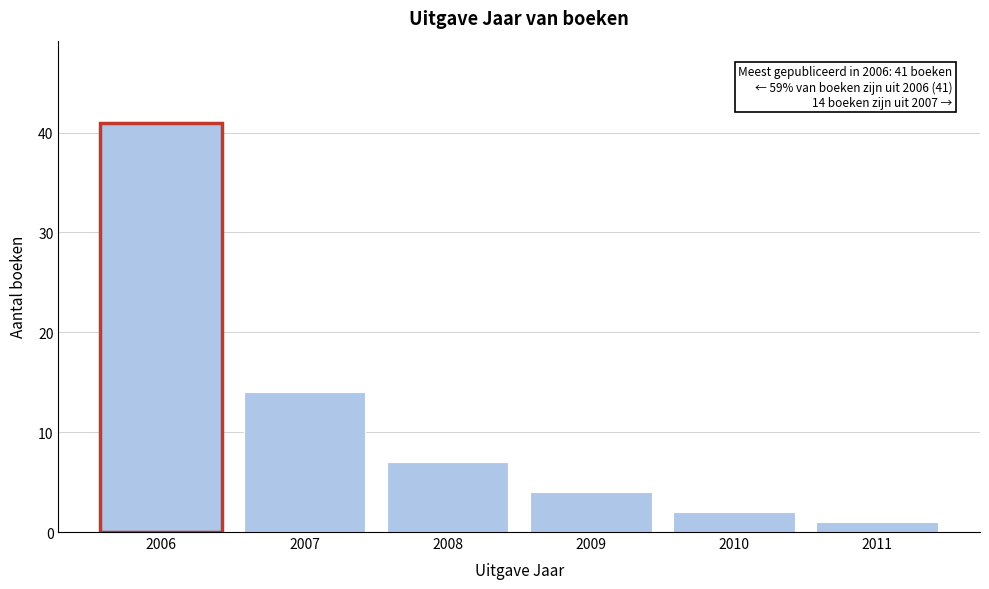

Reading right to left, extract all data points from this chart.

2011=1	2010=2	2009=4	2008=7	2007=14	2006=41